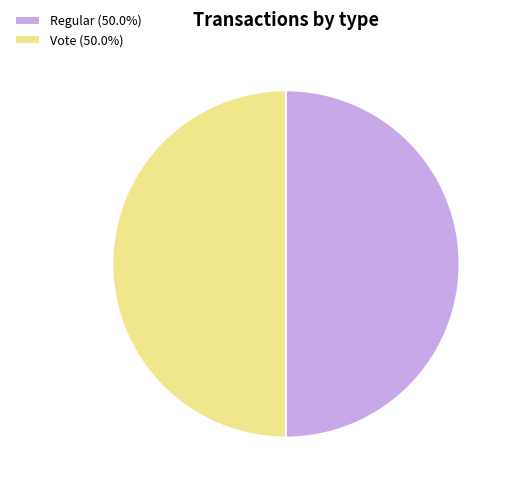

Is it true that Vote is 50% of the pie?

True